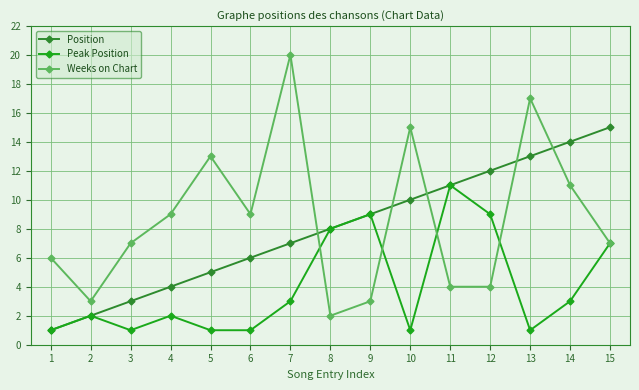

What are all the series names shown in the legend?

Position, Peak Position, Weeks on Chart